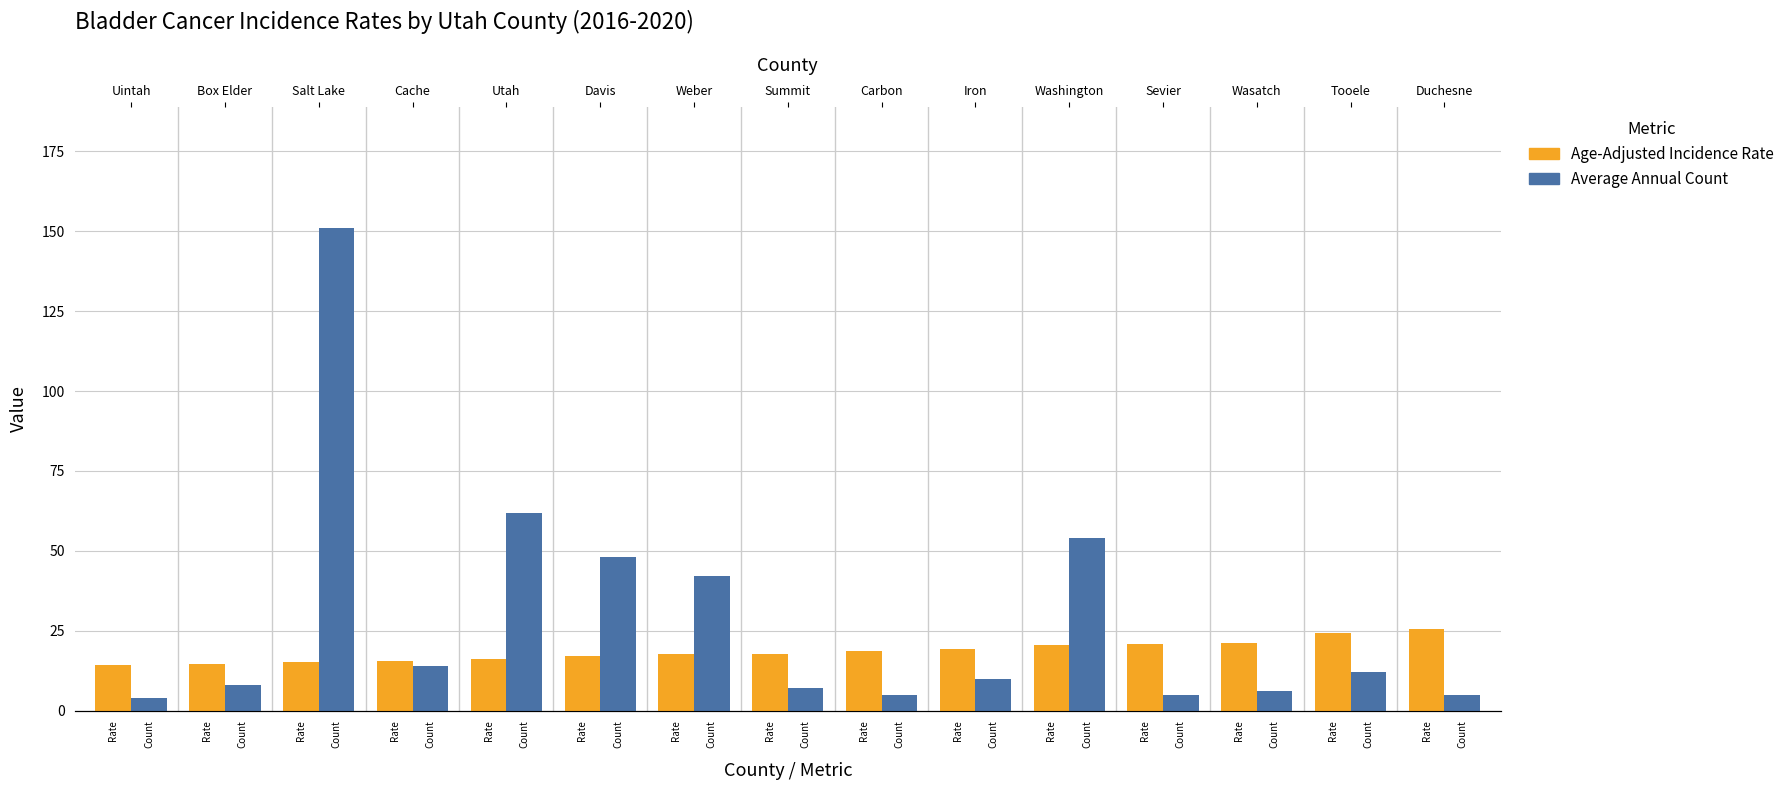

Which series has the largest total across all categories?

Average Annual Count